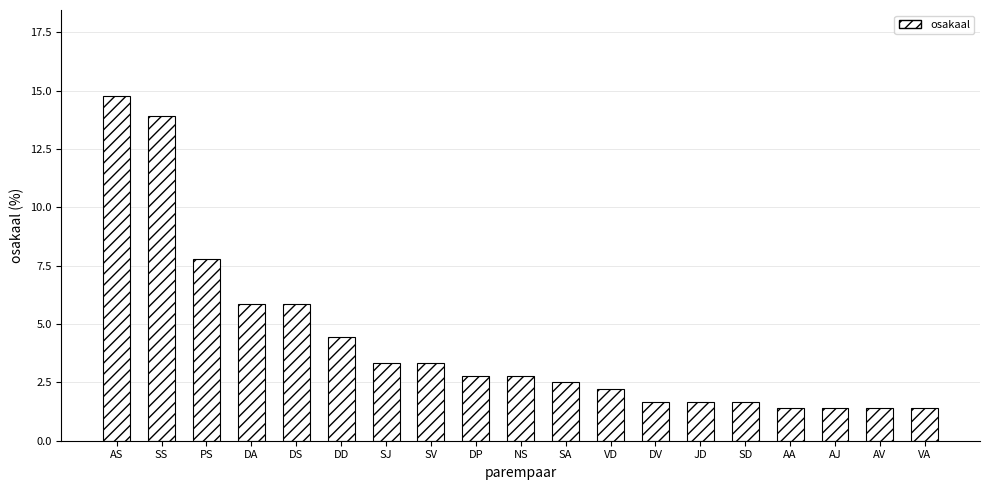

How many bars are there in total?

19